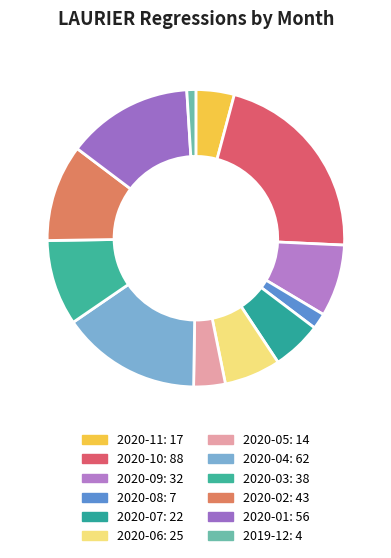

Is there a majority slice in this chart?

No